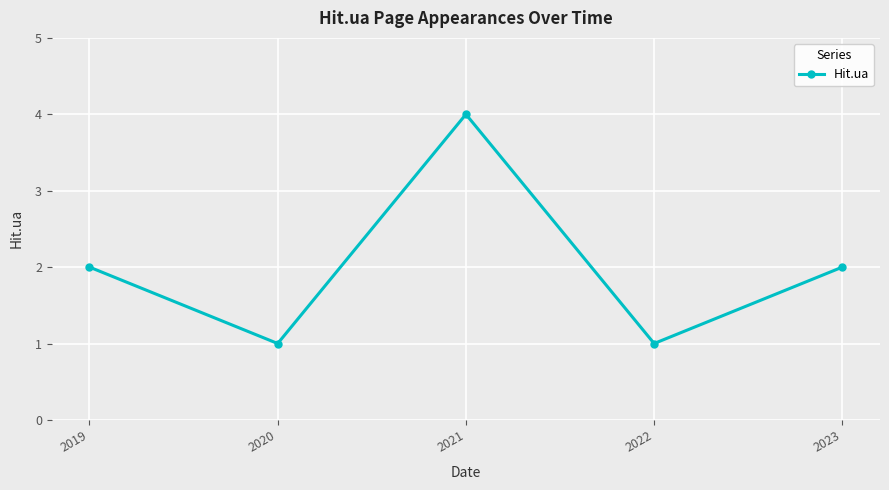

Which label corresponds to the largest value in the chart?

2021